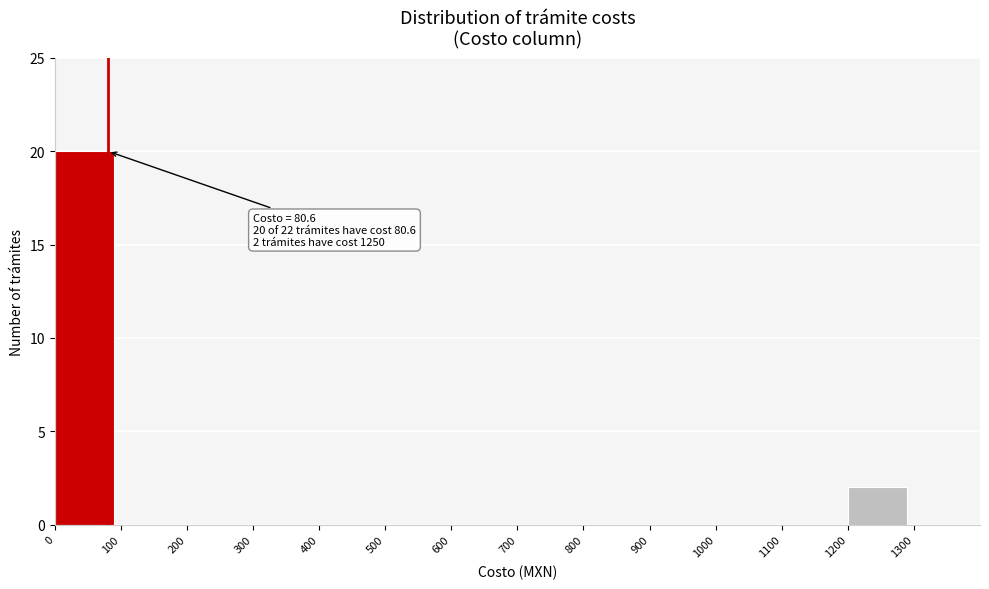

Which range on the x-axis has the tallest bar?

0 to 100